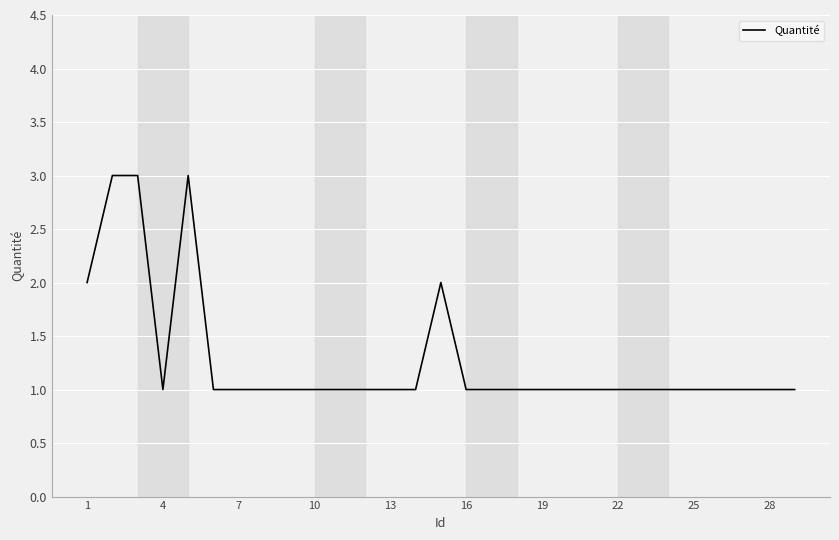

What is the sum of all values?

37